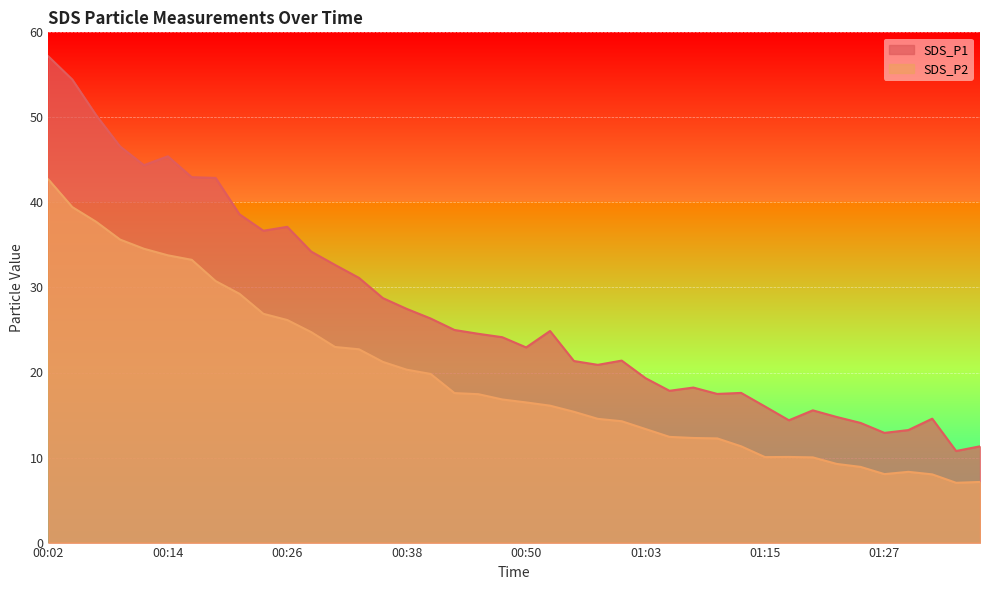

Between 00:16 and 00:29, which is larger?

00:16